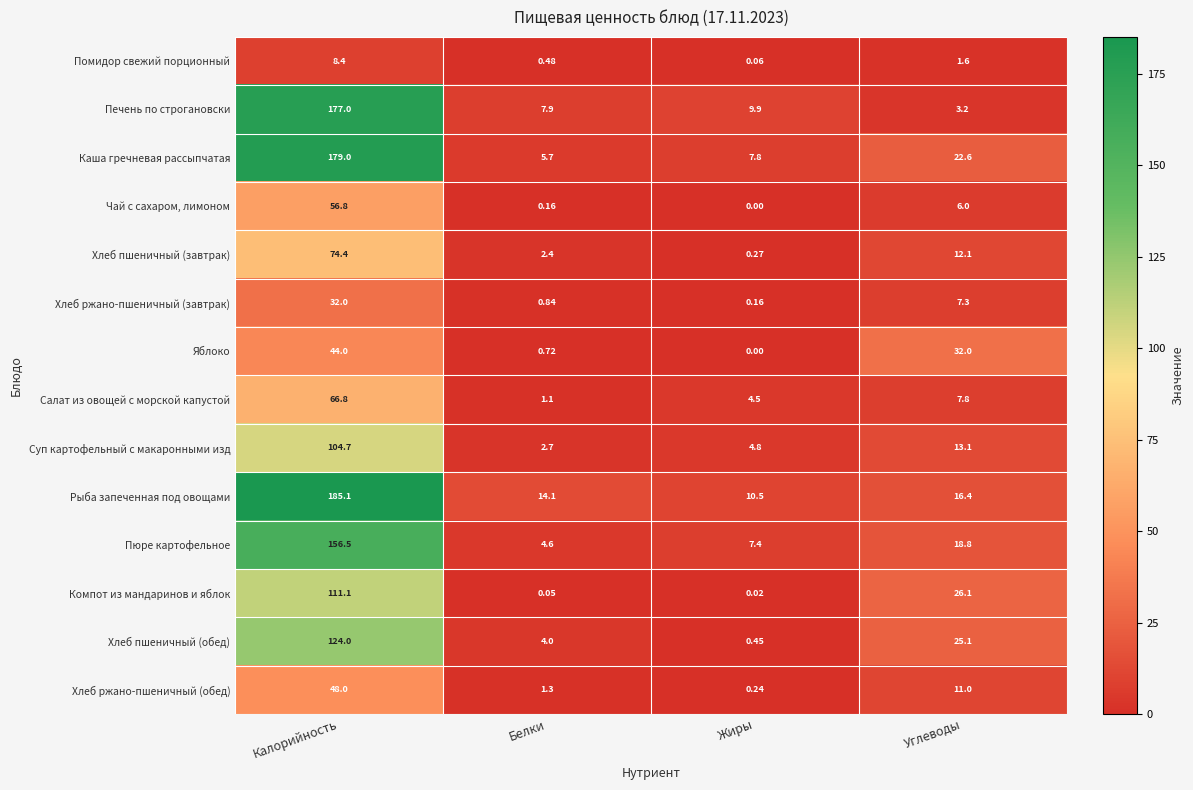

At which label does Салат из овощей с морской капустой reach its peak?

Калорийность